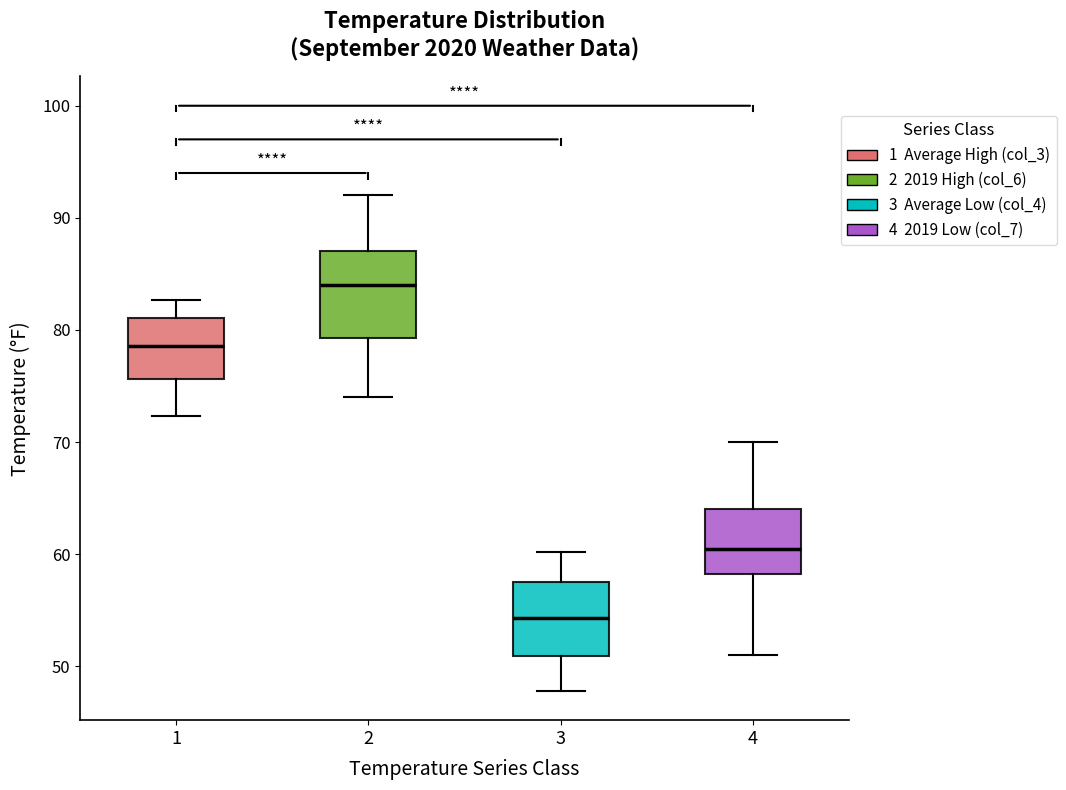

Which box has the lowest median line?

3